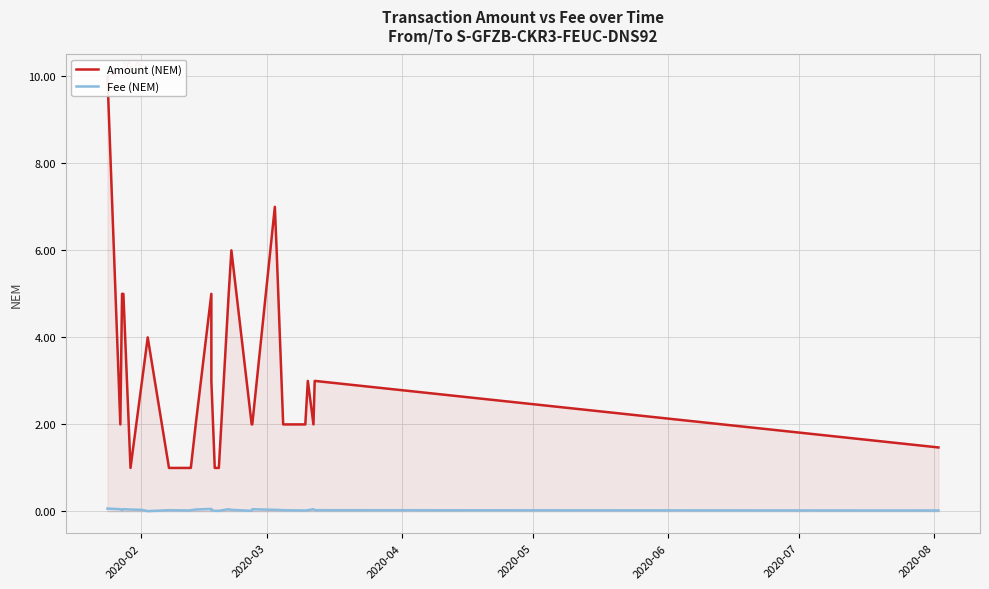

Reading left to right, list all the values displayed in this chart.

Amount (NEM): 10.0	2.0	5.0	5.0	5.0	1.0	3.0	4.0	1.0	1.0	1.0	2.0	5.0	3.0	1.0	1.0	5.0	6.0	2.0	2.0	7.0	6.0	2.0	2.0	3.0	2.0	3.0	1.5
Fee (NEM): 0.1	0.1	0.0	0.0	0.1	0.0	0.0	0.0	0.0	0.0	0.0	0.0	0.1	0.0	0.0	0.0	0.1	0.0	0.0	0.1	0.0	0.0	0.0	0.0	0.0	0.1	0.0	0.0